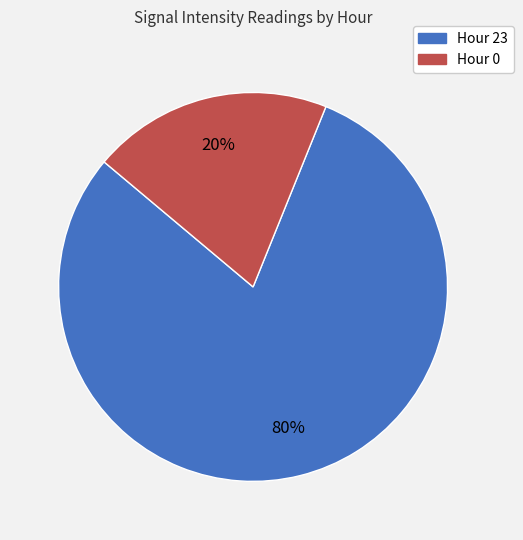

Count the number of slices in the pie.

2